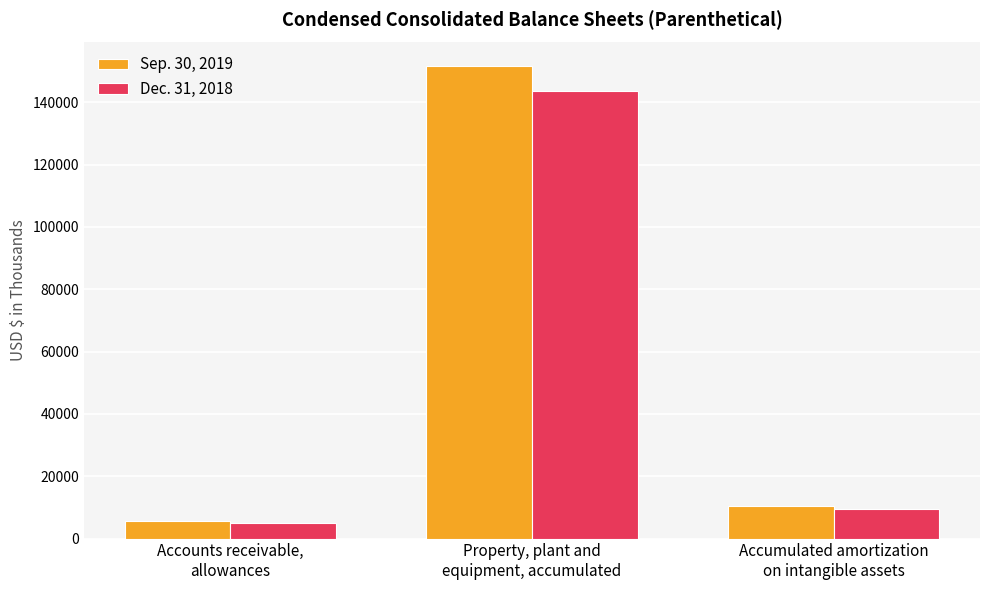

At which category is the sum across all series the highest?

Property, plant and
equipment, accumulated